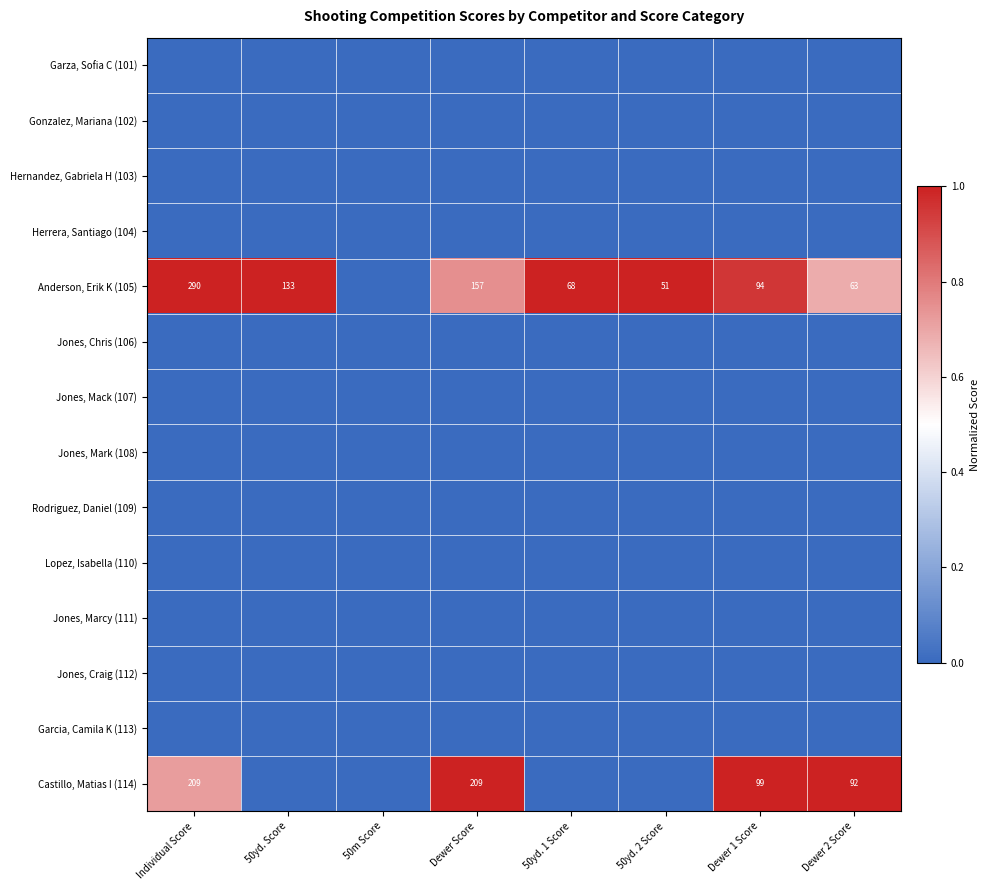

True or false: Anderson, Erik K (105) has a value of 32 at Dewer Score.

False